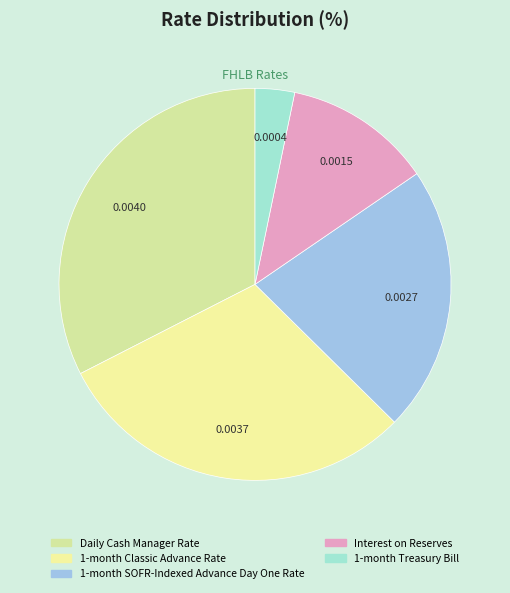

To the nearest percent, what is the difference between the largest and smallest slice percentages?

29%